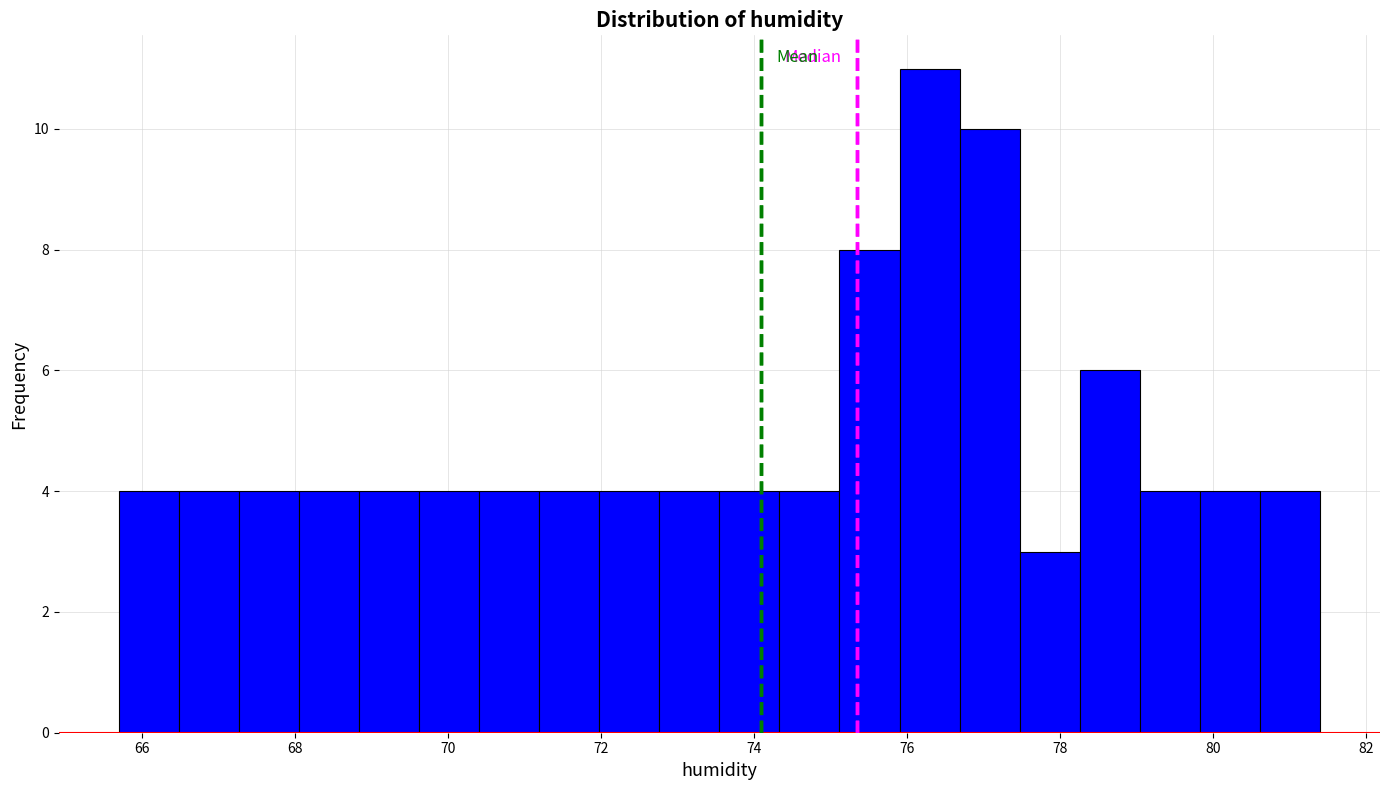

Around what value on the x-axis is the tallest bar? Give the approximate position of its centre, as read against the axis.

76.2